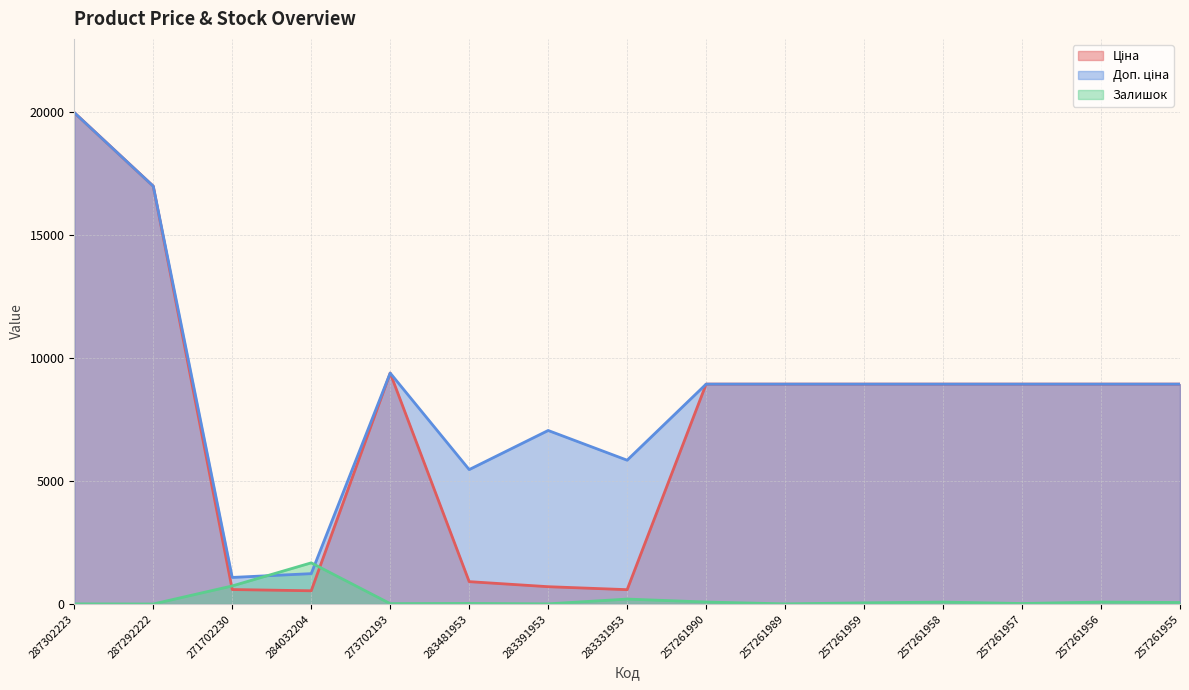

At which category does Доп. ціна reach its first local peak?

273702193